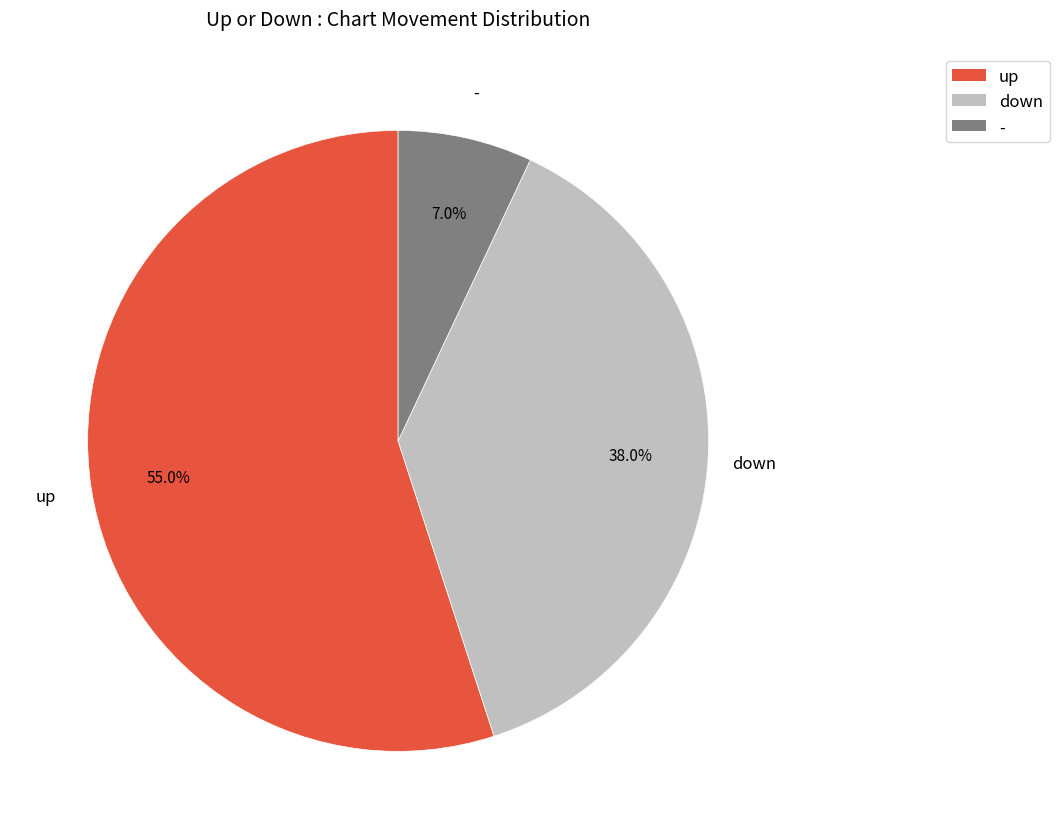

The - slice represents 7% of the pie. True or false?

True